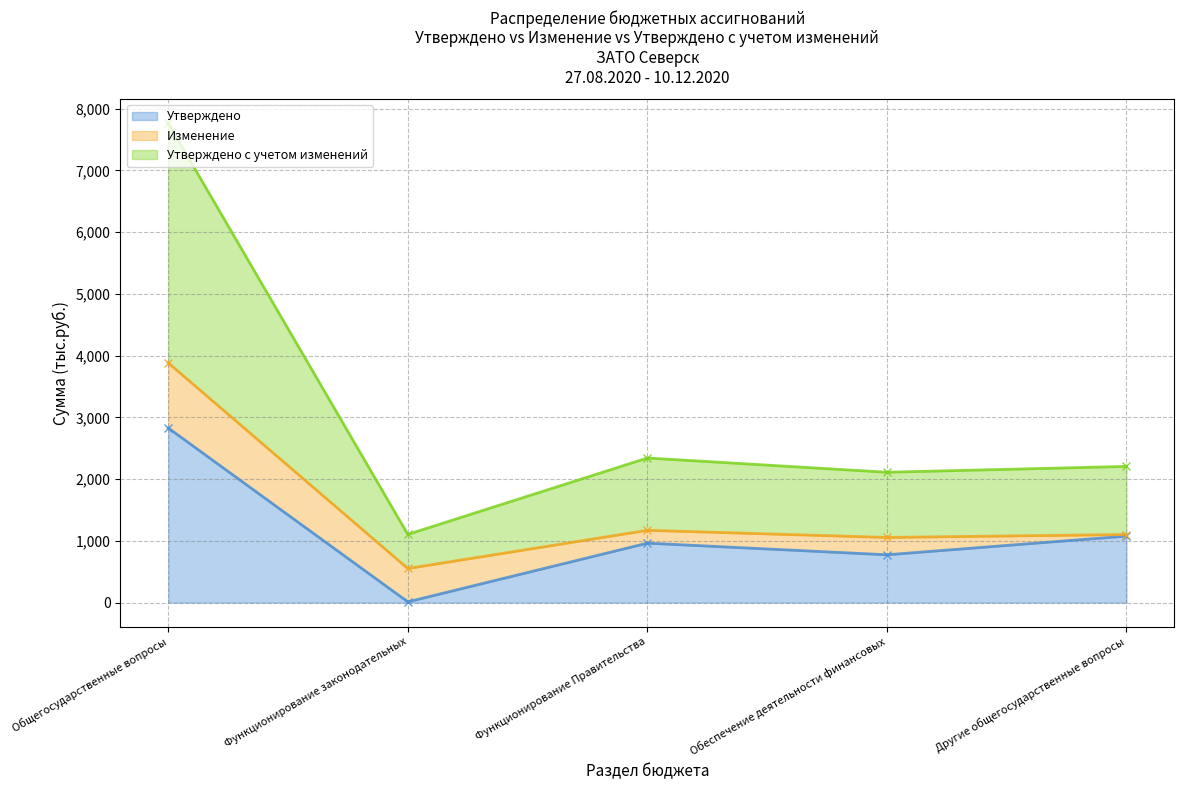

List the labels in order of Утверждено с учетом изменений value, largest first.

Общегосударственные вопросы, Функционирование Правительства, Другие общегосударственные вопросы, Обеспечение деятельности финансовых, Функционирование законодательных